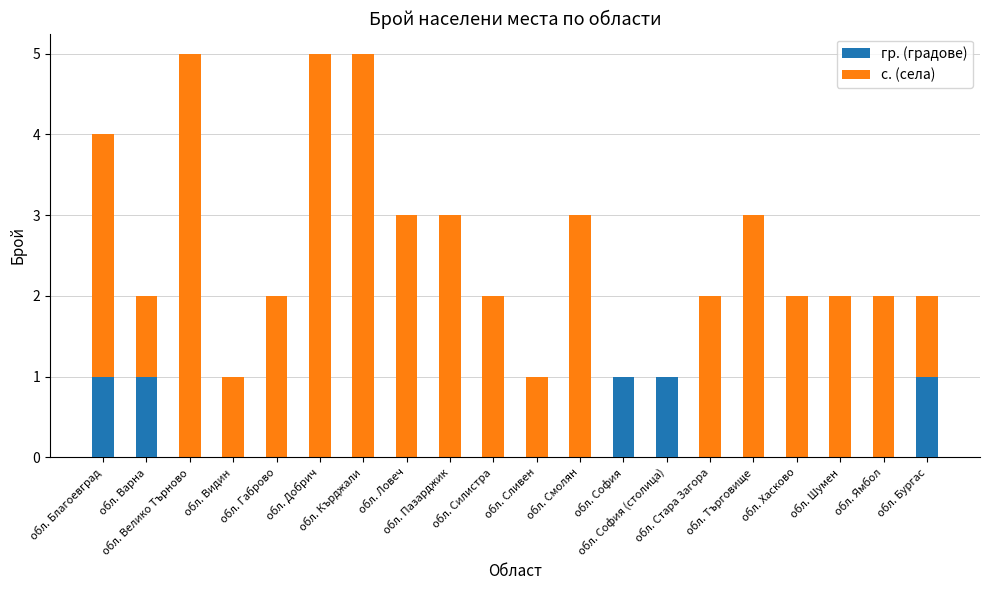

How many groups of bars are there?

20